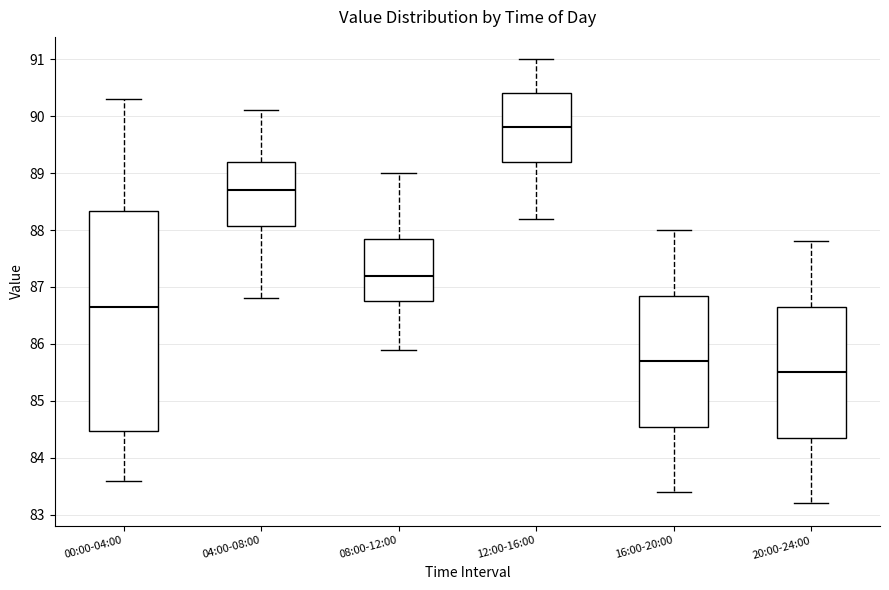

Which box has the highest median line?

12:00-16:00